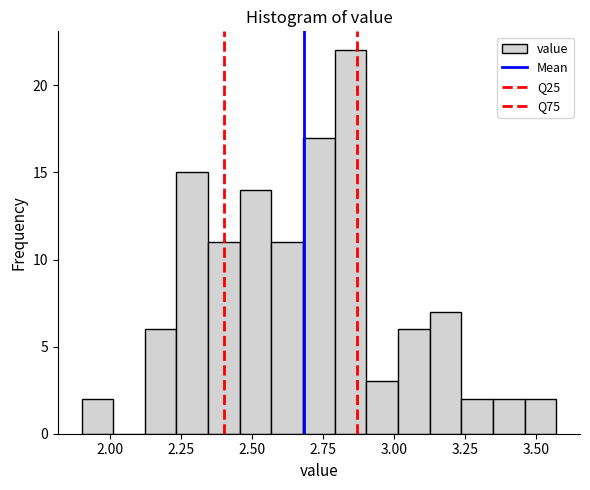

Read against the x-axis, roughly where is the centre of the tallest bar?

2.85